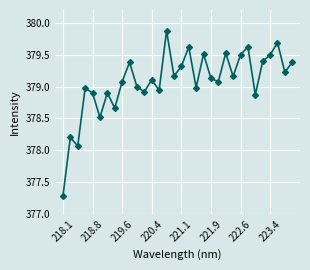

How many interior local peaks (higher than both neighbors) does the data have?

11